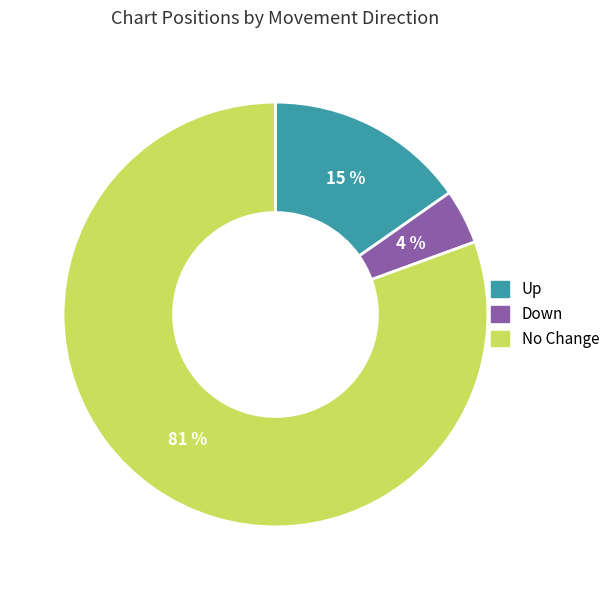

How many slices are in this pie chart?

3